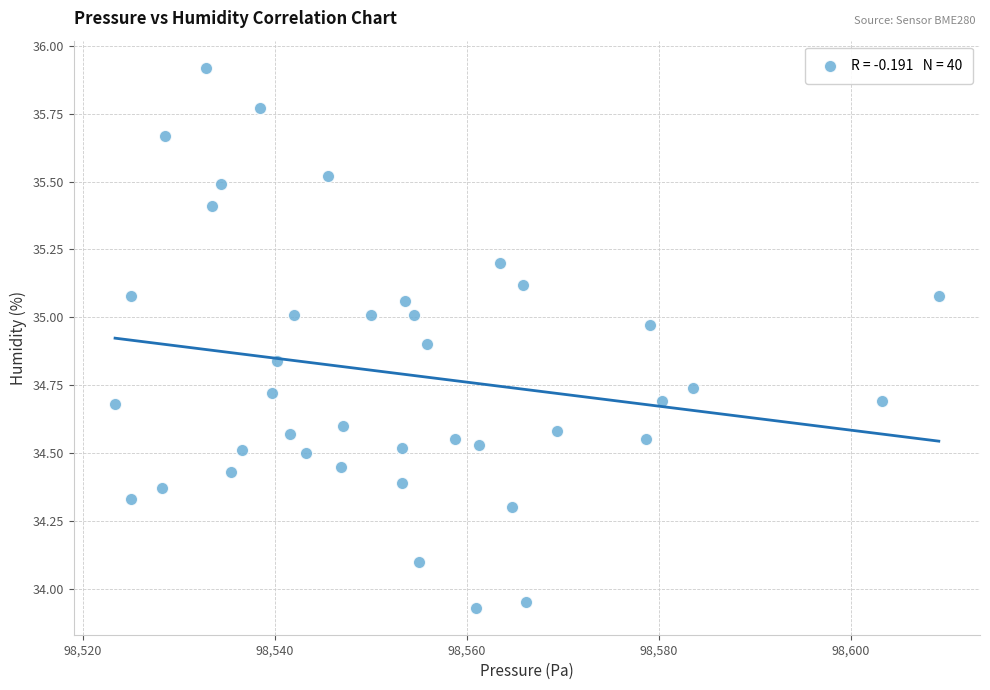

What is the range of X values (max minus min)?

85.9